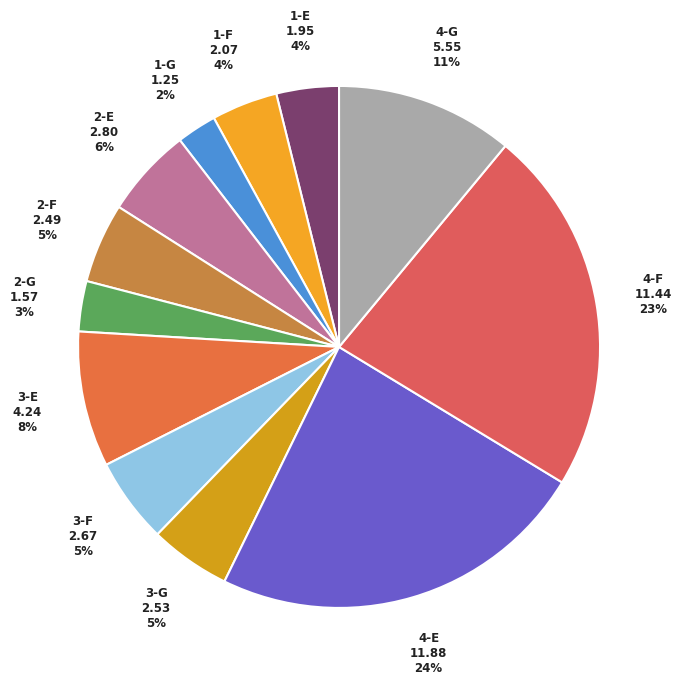

How many slices are in this pie chart?

12